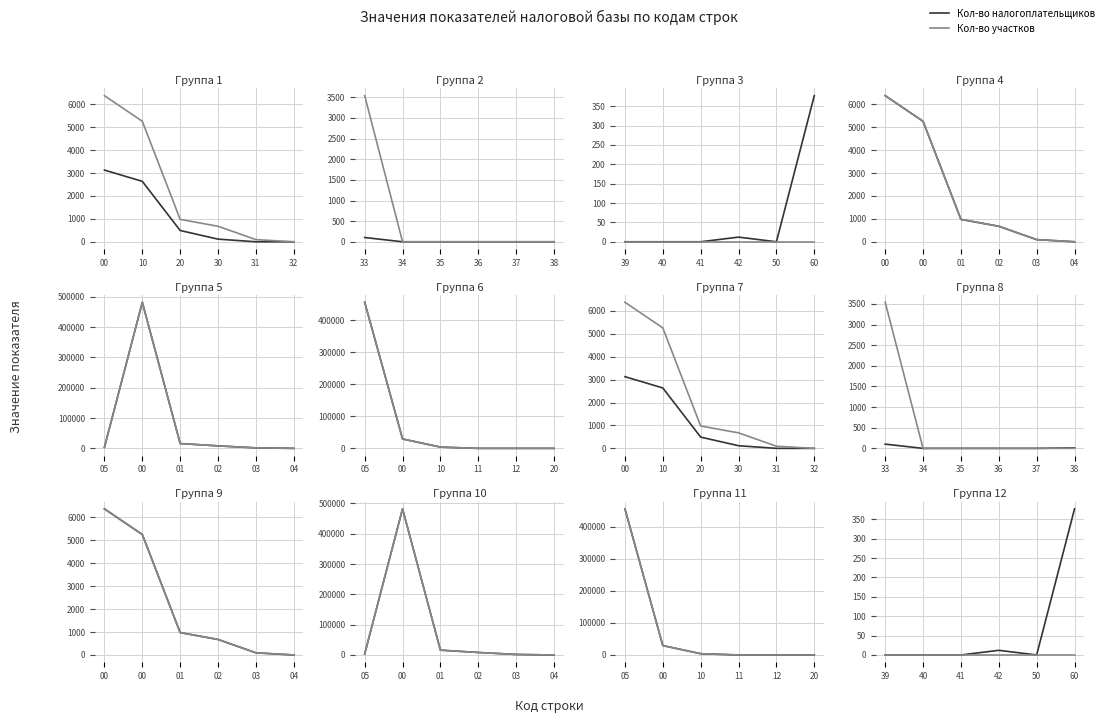

At how many categories does at least one series exceed 286?

1